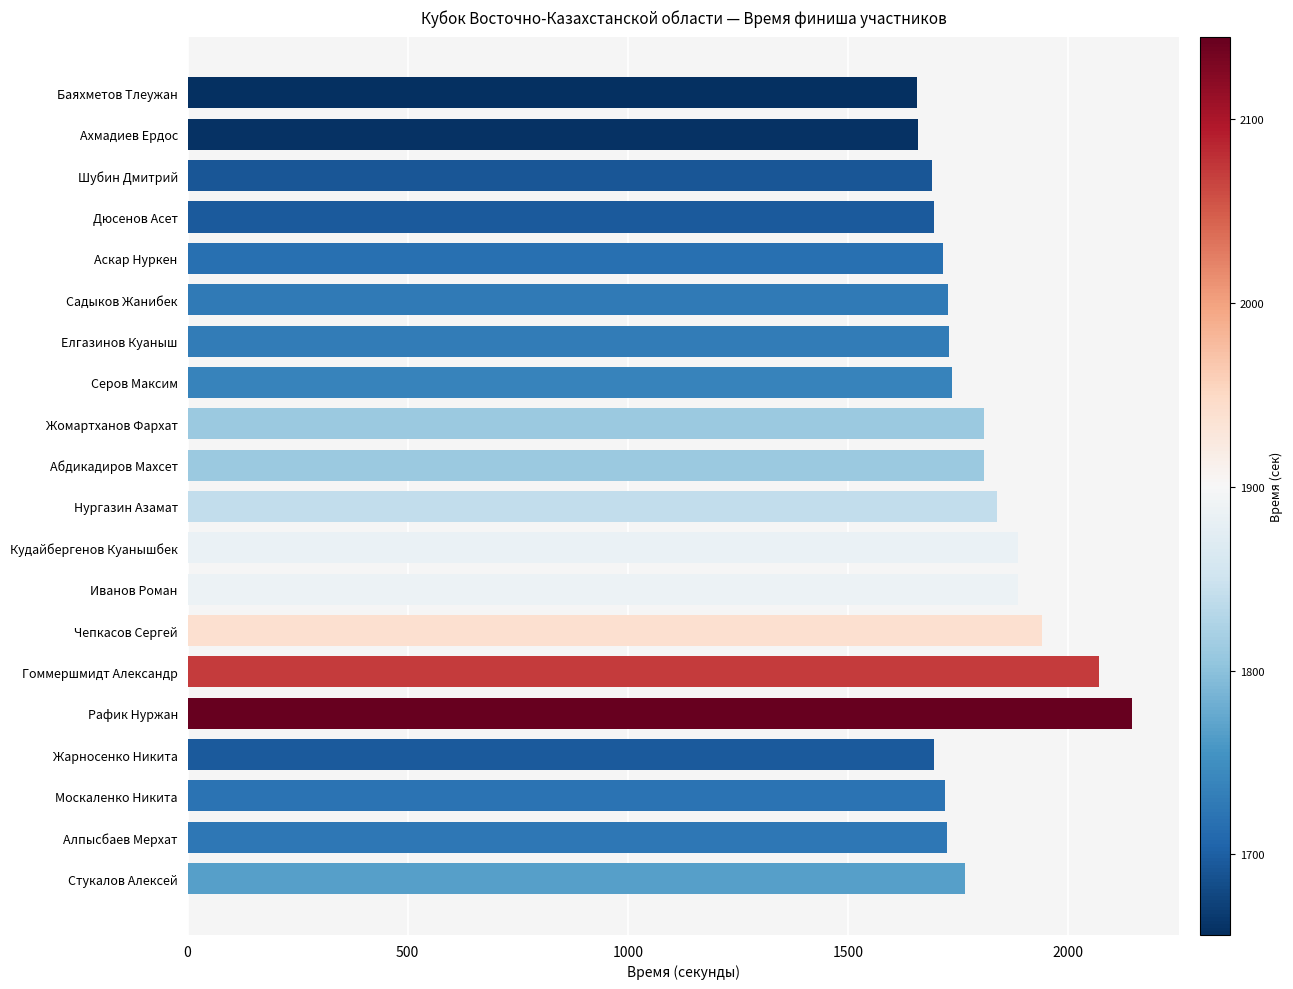

What is the minimum value shown in the chart?

1656.1